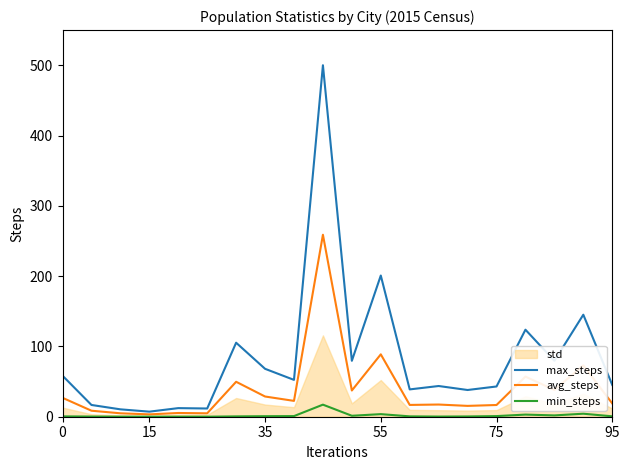

Is it true that avg_steps equals 3.3 at 15?

True